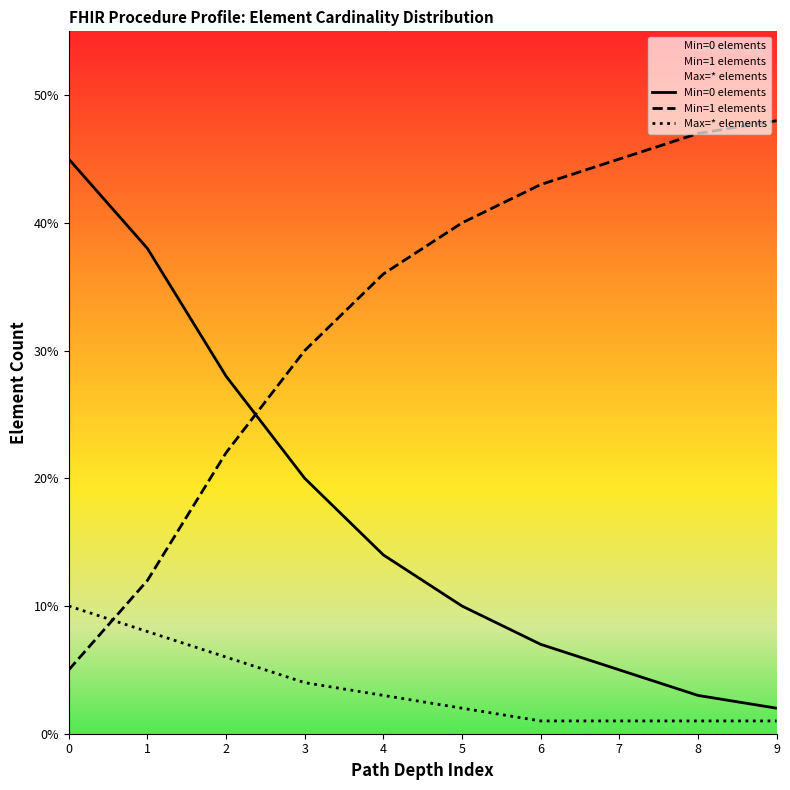

What is the difference between the maximum and second lowest values in the Min=0 elements series?

42